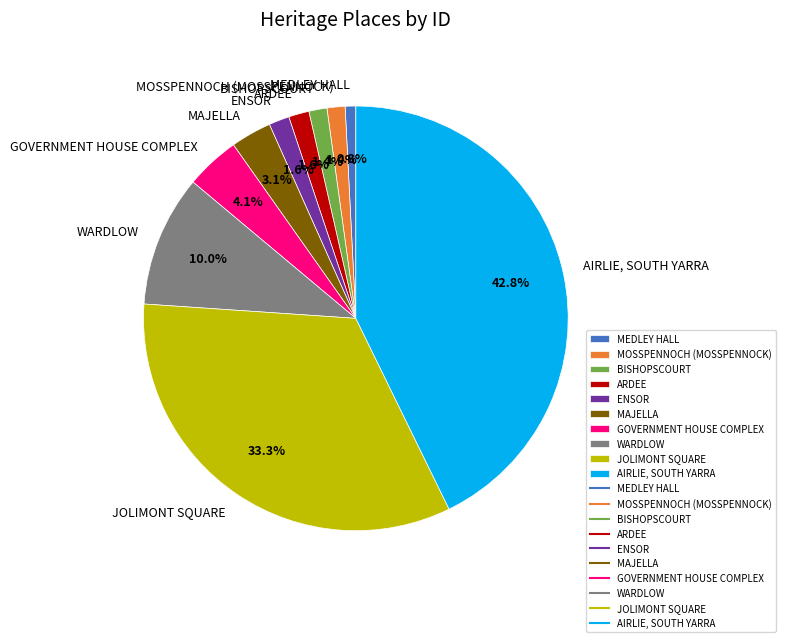

Count the number of slices in the pie.

10